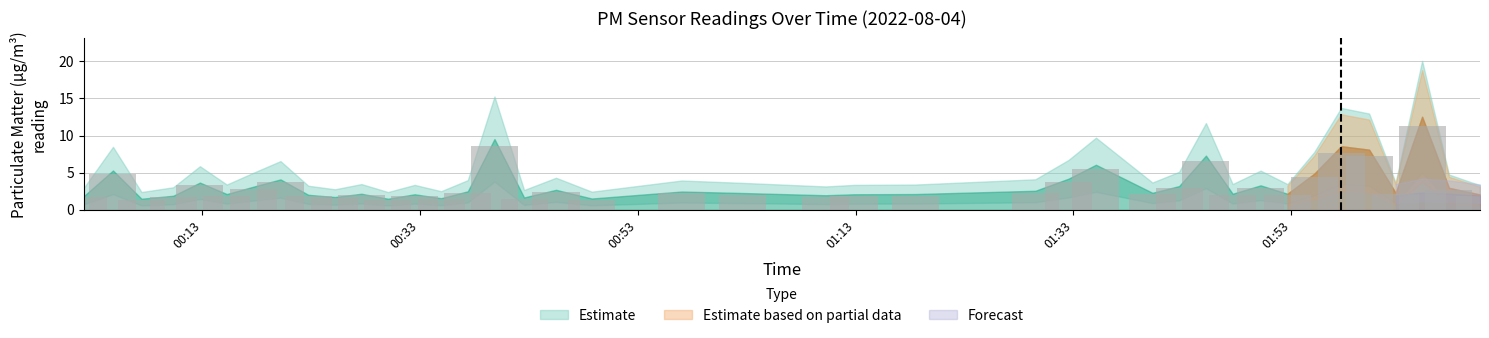

What is the minimum value shown in the chart?

1.4